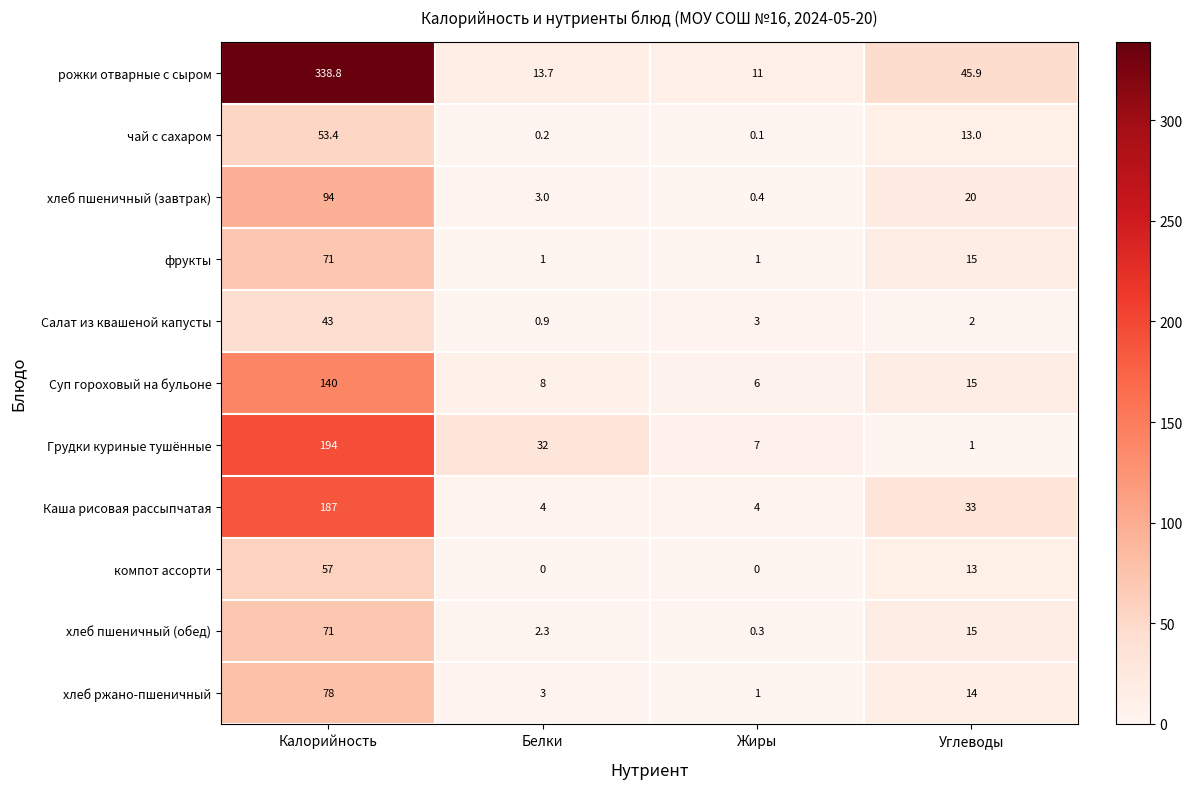

The value of чай с сахаром at Белки is 0.2. True or false?

True